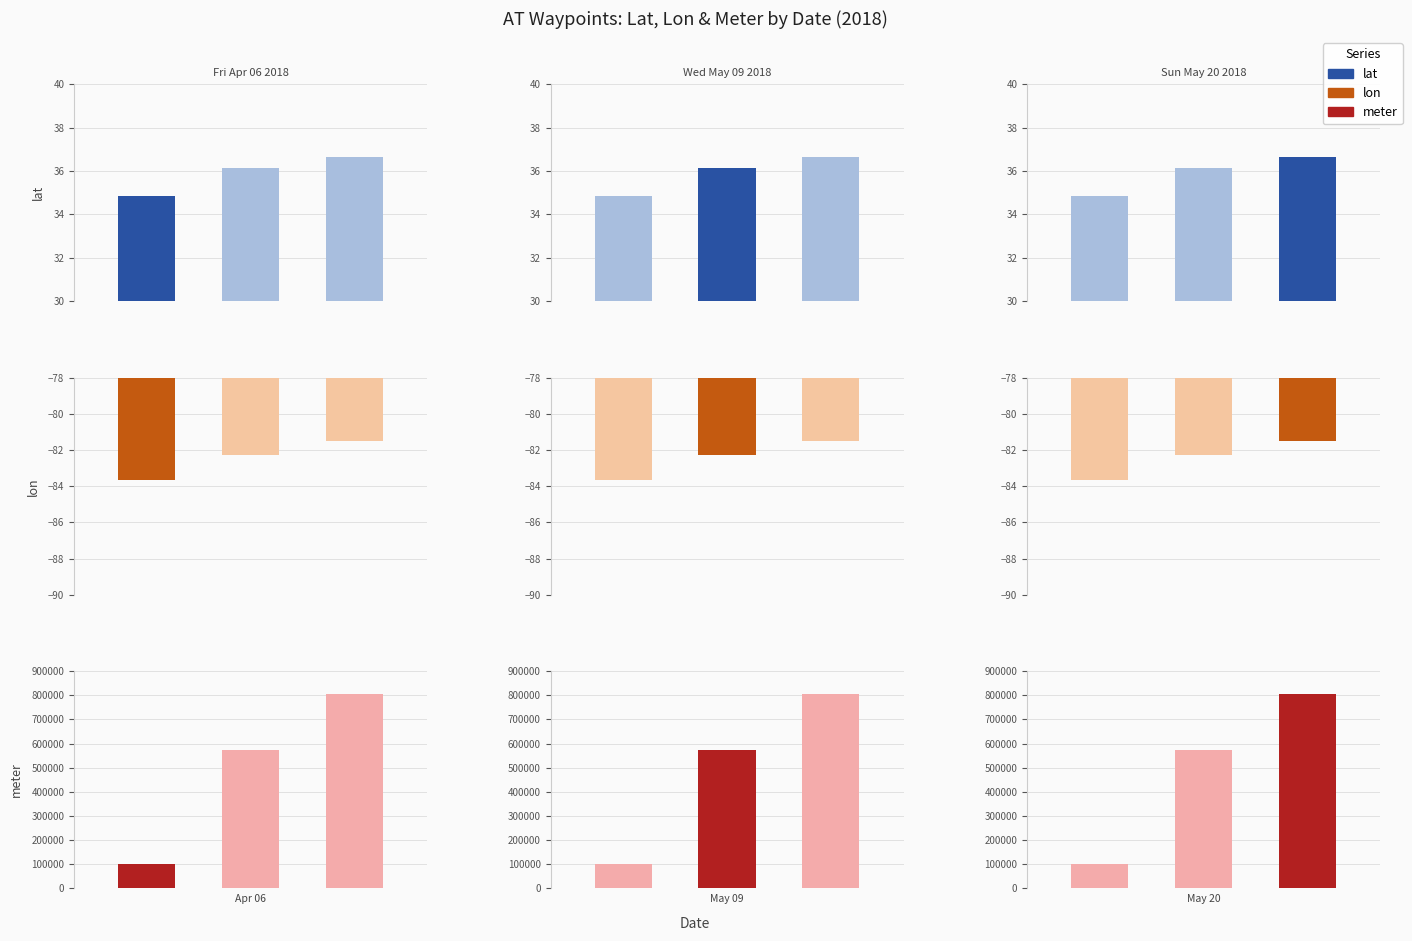

List the labels in order of lon value, smallest first.

Fri Apr 06 2018, Wed May 09 2018, Sun May 20 2018